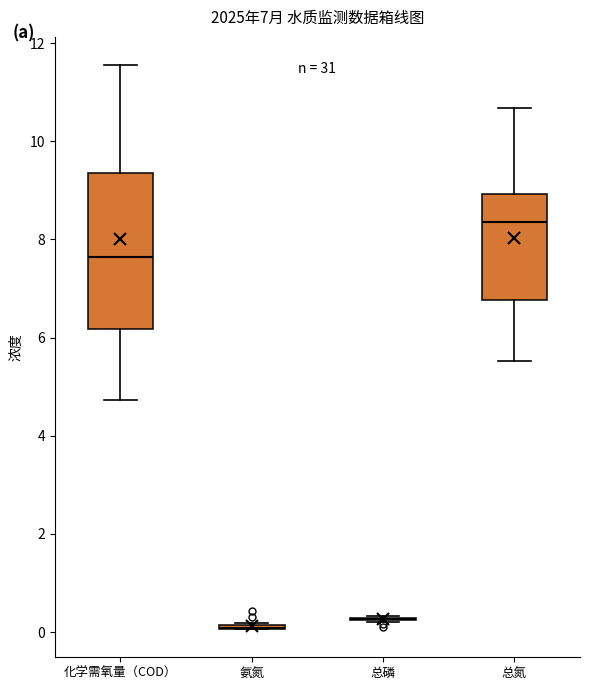

Which box is the tallest, from its lower edge to its upper edge?

化学需氧量（COD）